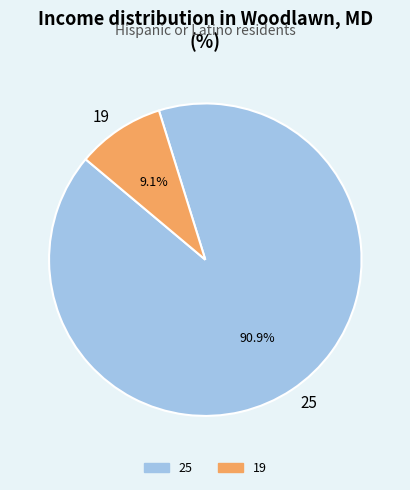

What is the ratio of the value at 25 to the value at 19?

10.0